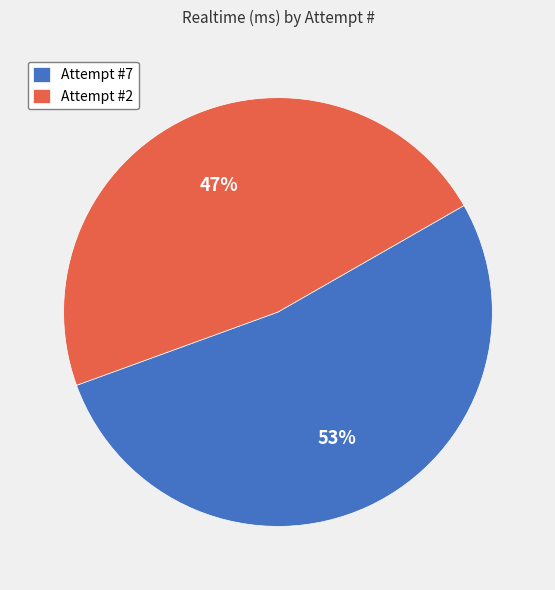

What is the smallest slice in the pie chart?

Attempt #2